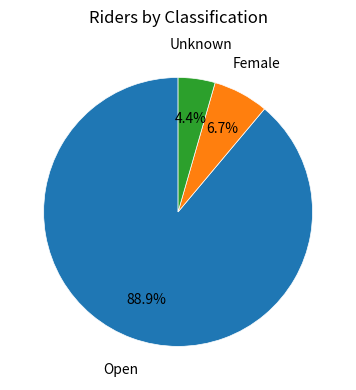

How many segments does this pie chart have?

3